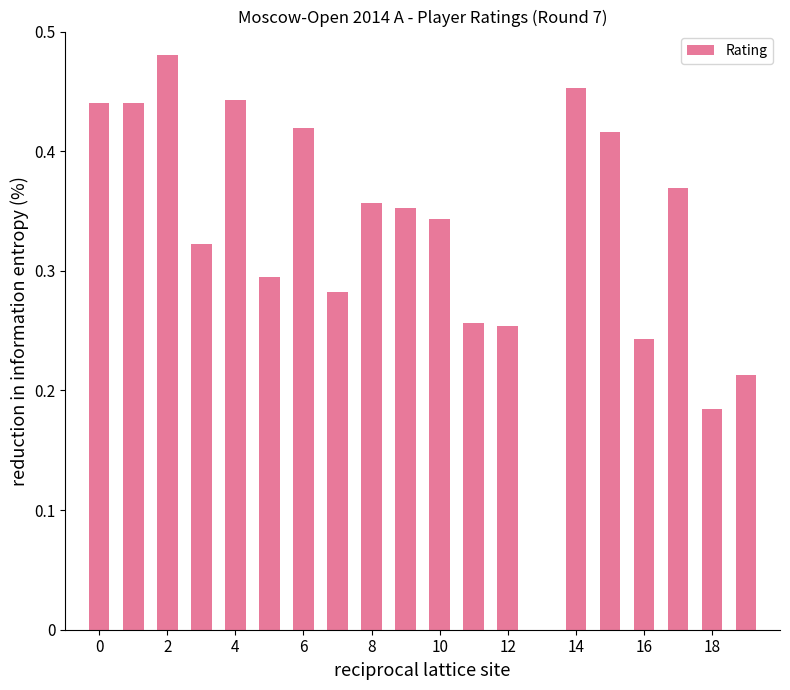

Are the bars horizontal?

No